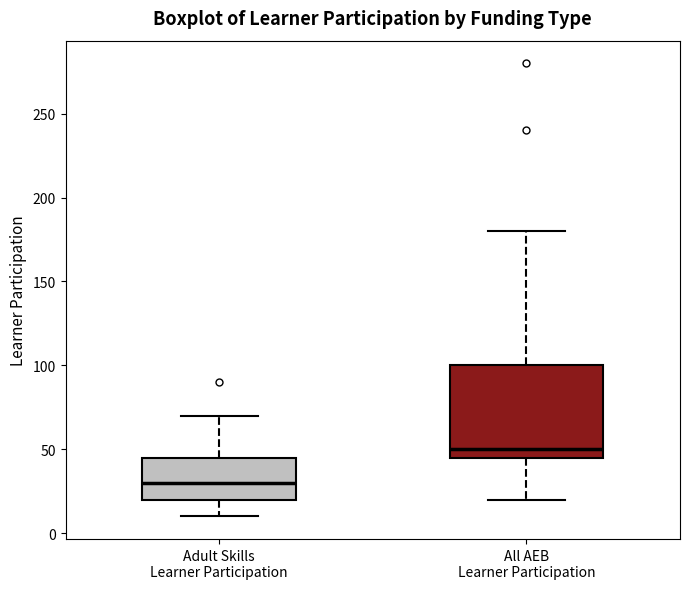

Which box's median line is the highest?

All AEB Learner Participation